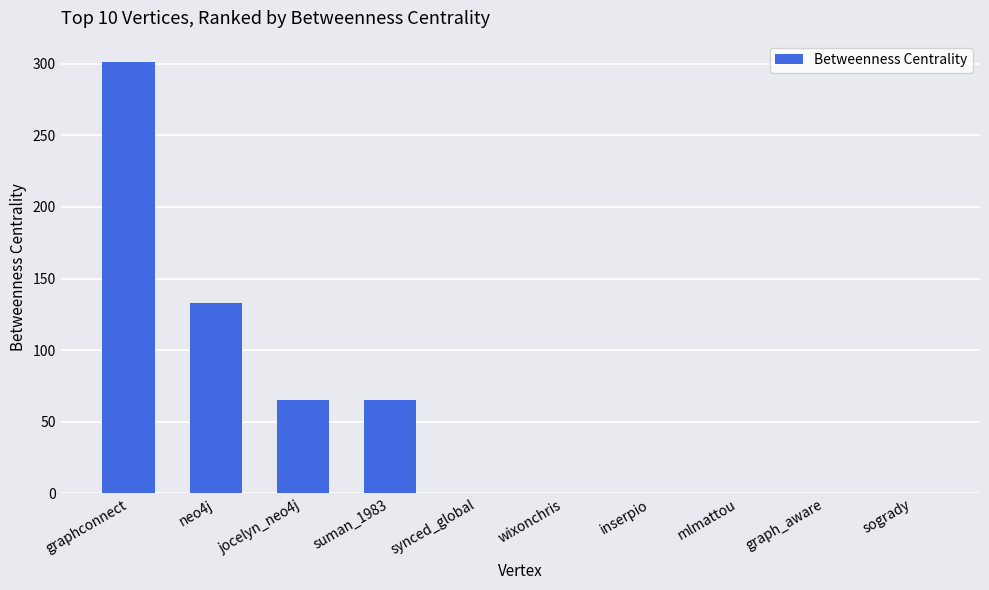

Which has a higher value, graph_aware or graphconnect?

graphconnect